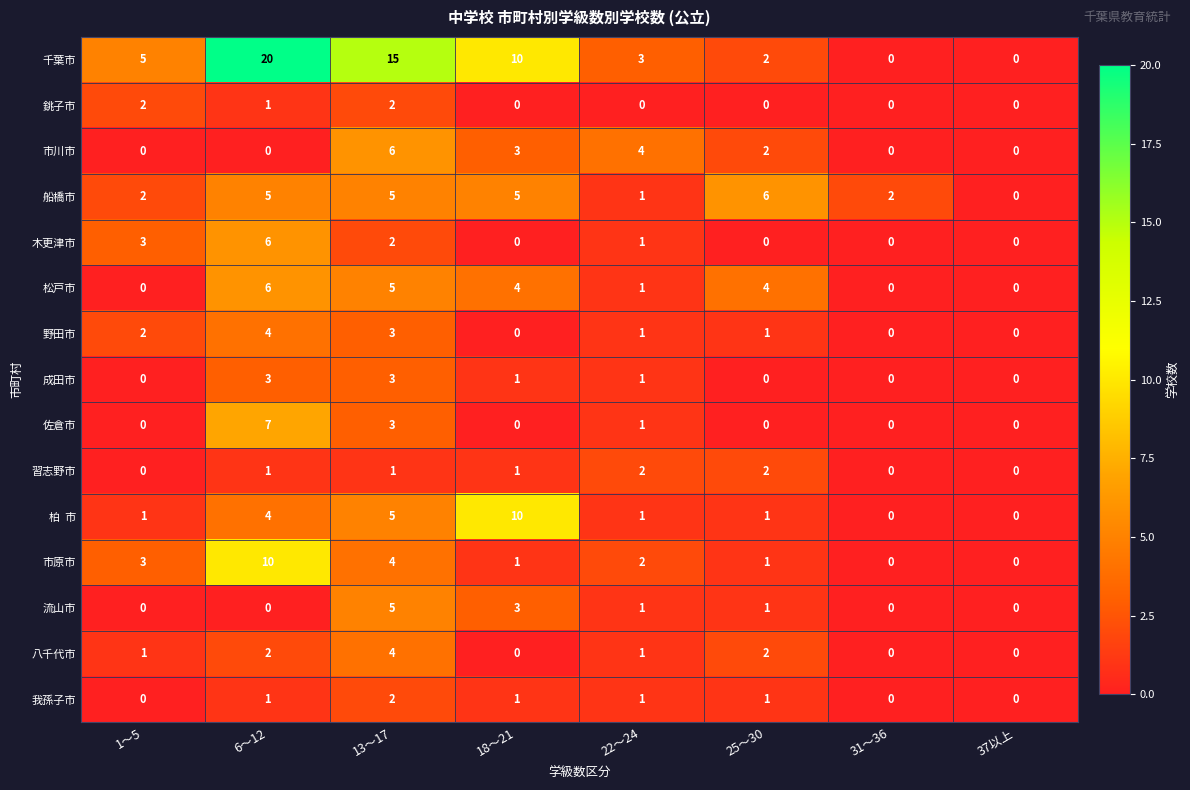

What is the difference between the maximum and minimum values in the 流山市 series?

5